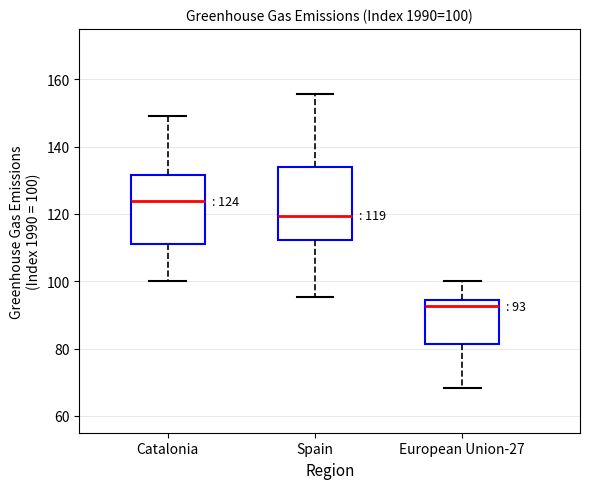

Which box's median line is the lowest?

European Union-27